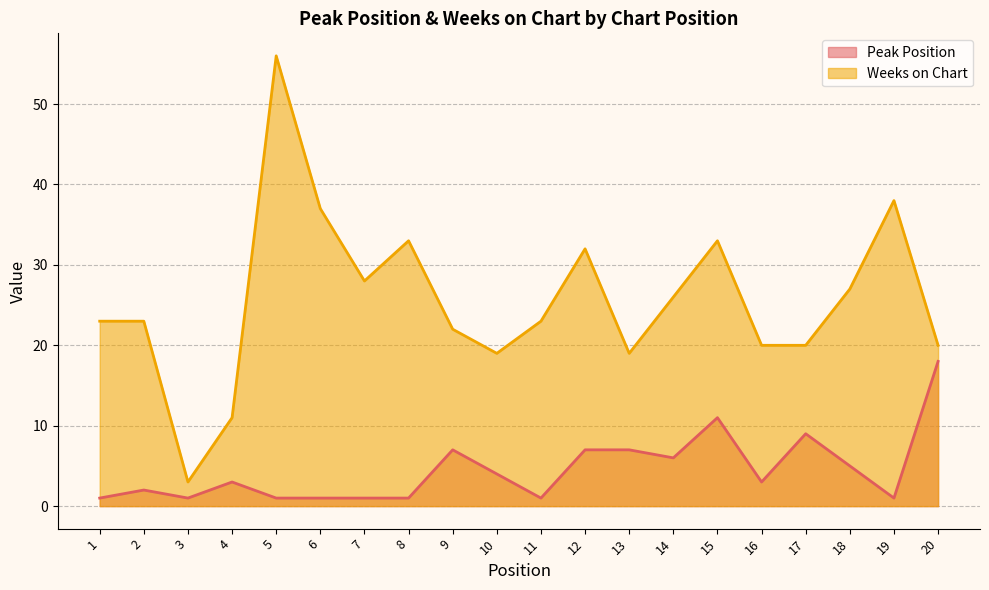

Where does the Peak Position series first go above 3?

9